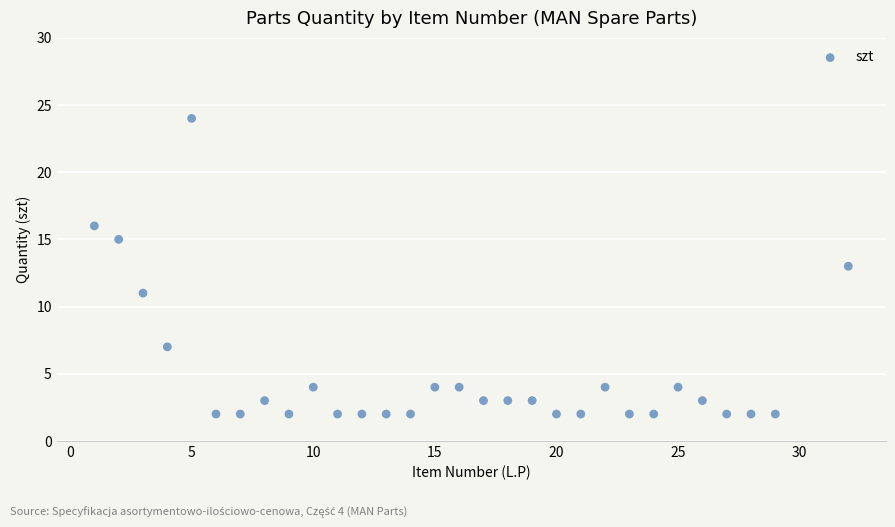

What is the range of X values (max minus min)?

31